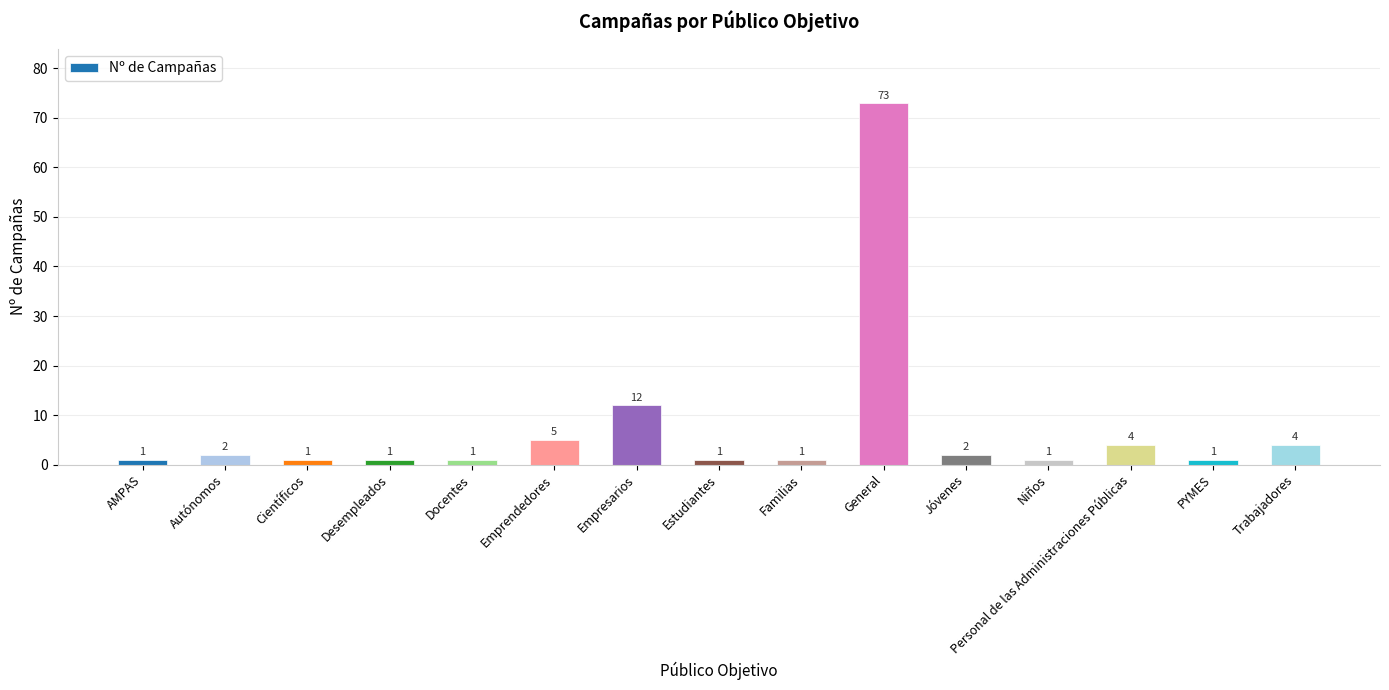

What is the difference between the maximum and second lowest values?

72